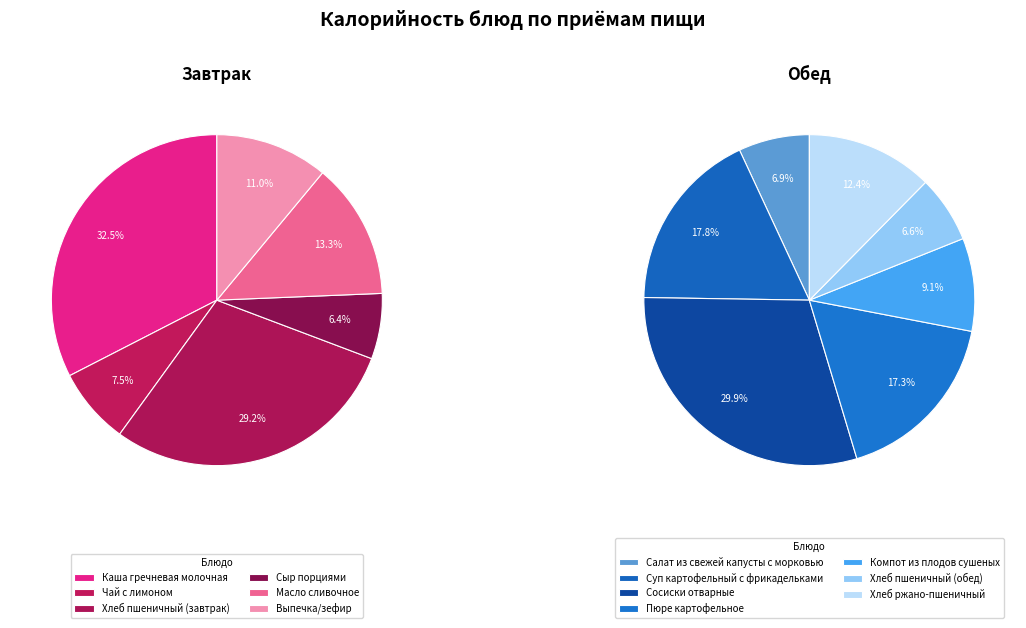

Between Каша гречневая молочная and Сыр порциями, which series saw the biggest shift?

Завтрак